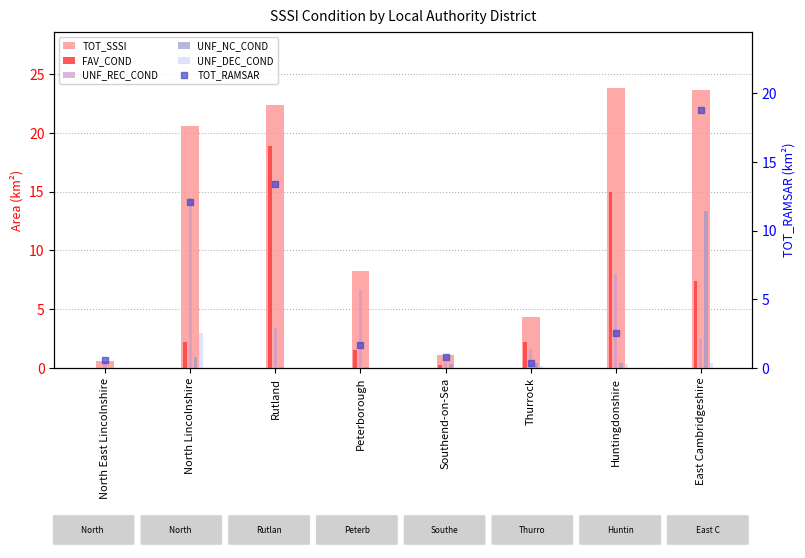

How many values in the FAV_COND series exceed 2?

5